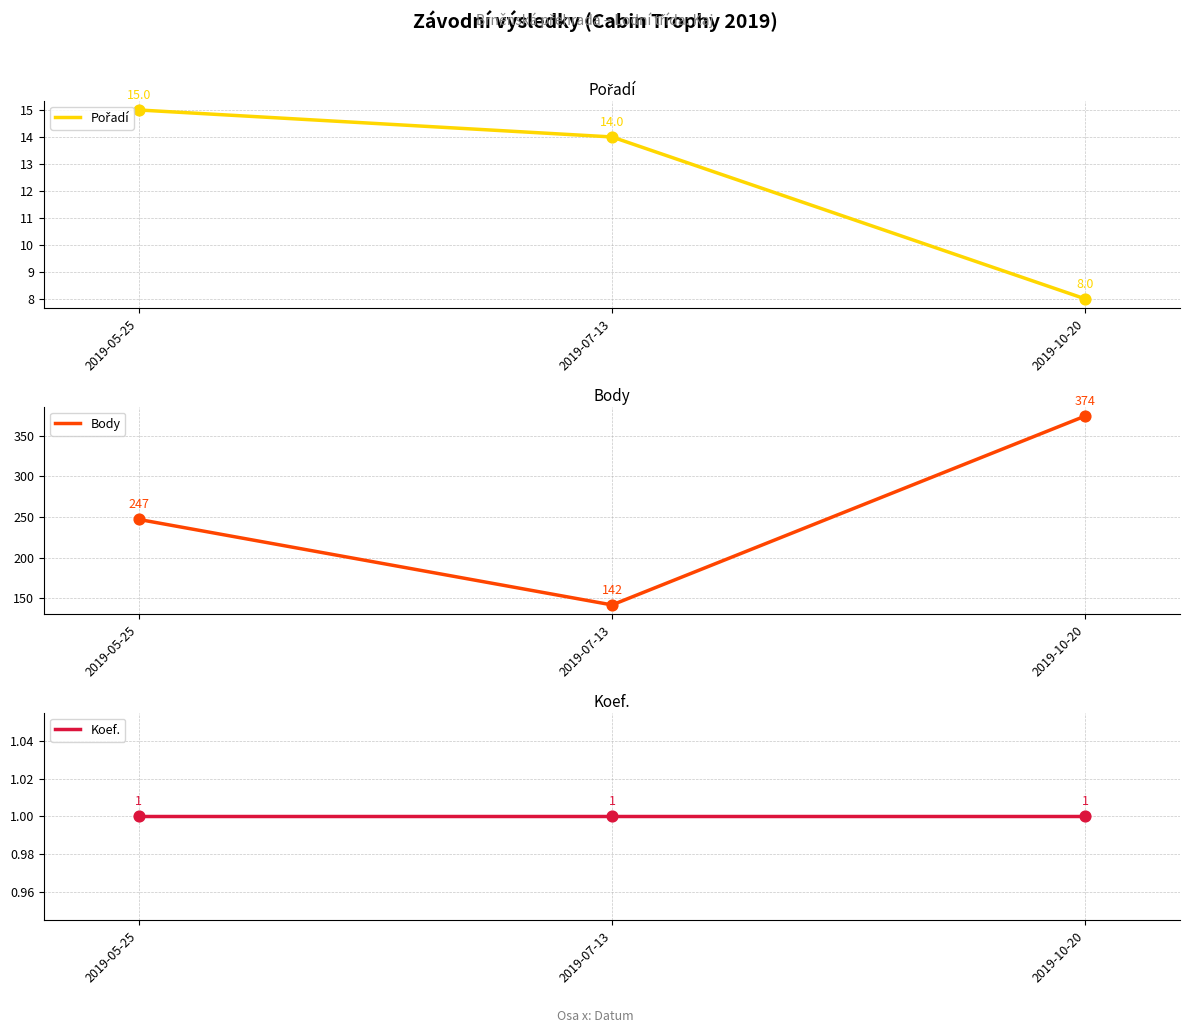

Which series has the largest total across all categories?

Body